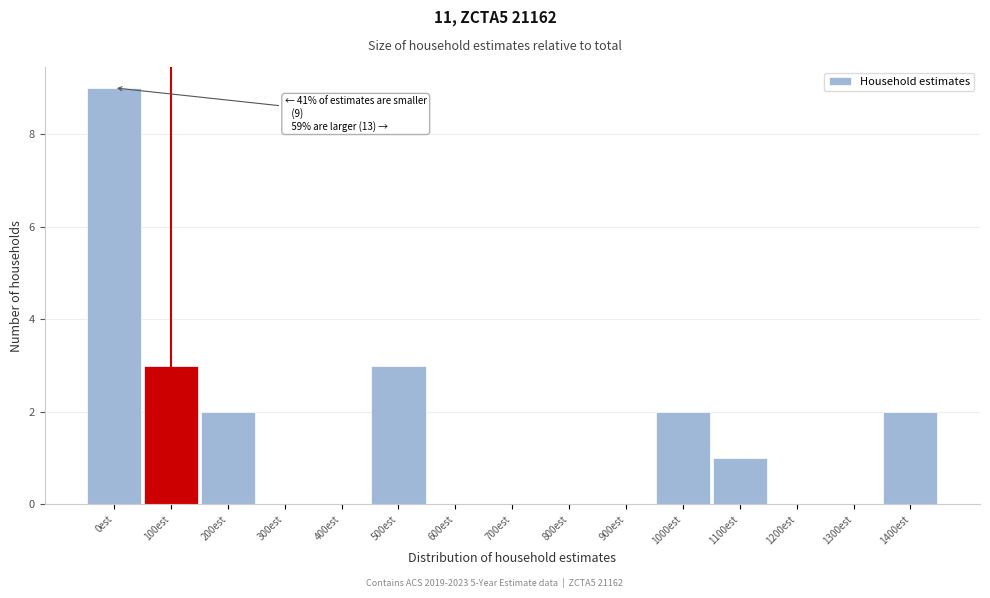

Reading left to right, what are all the values shown in this chart?

0est=9	100est=3	200est=2	300est=0	400est=0	500est=3	600est=0	700est=0	800est=0	900est=0	1000est=2	1100est=1	1200est=0	1300est=0	1400est=2